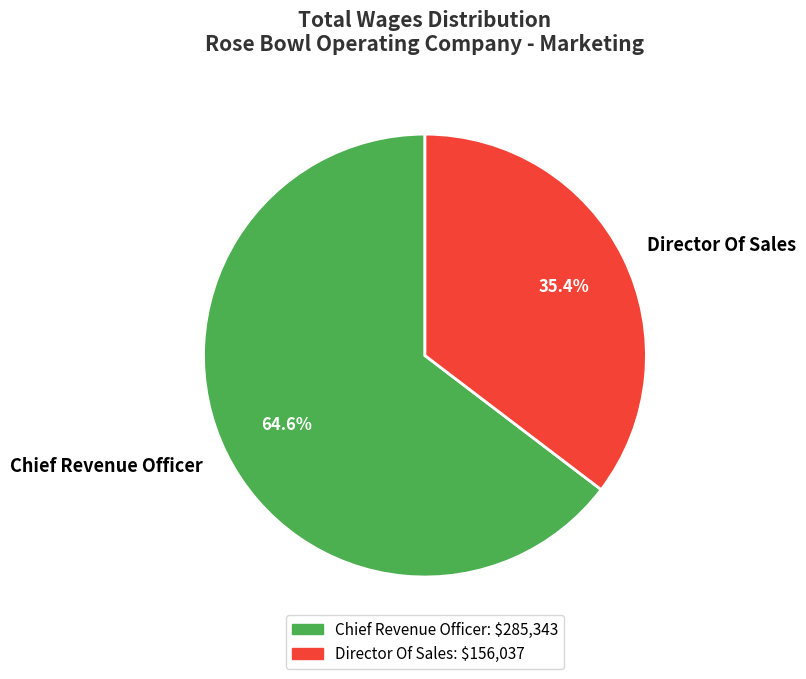

To the nearest percent, what is the average slice percentage?

50%